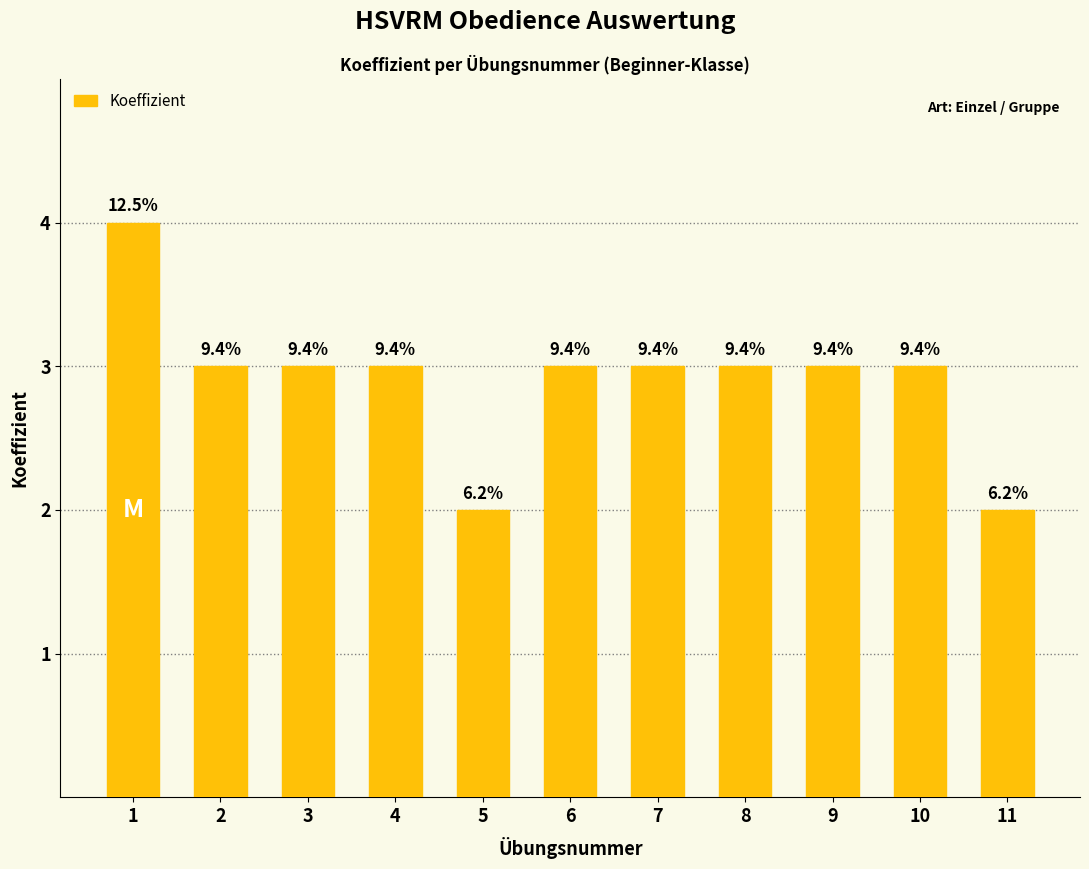

How many bars are there in total?

11